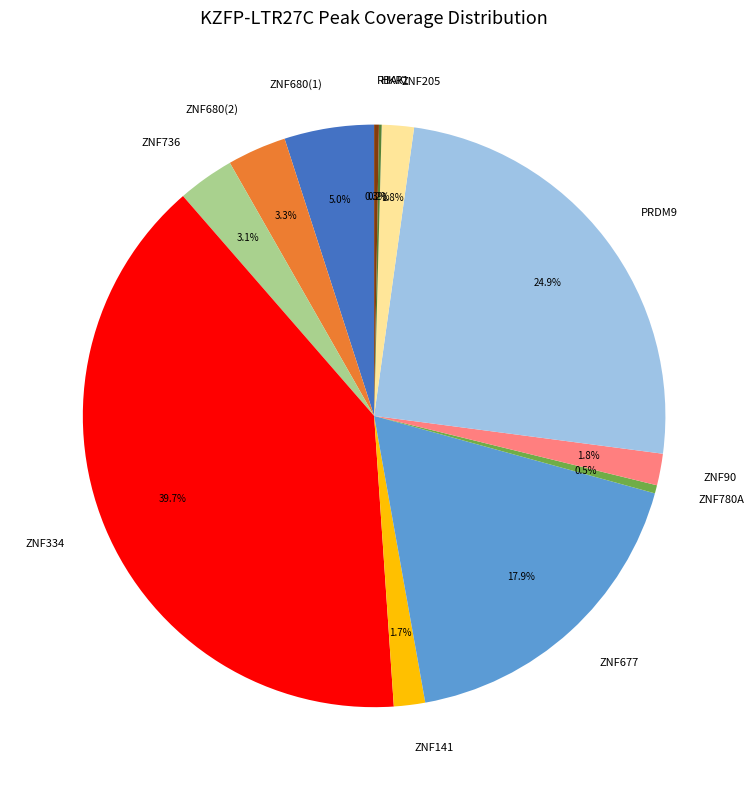

To the nearest percent, what is the combined percentage of ZNF680(2) and ZNF90?

5%